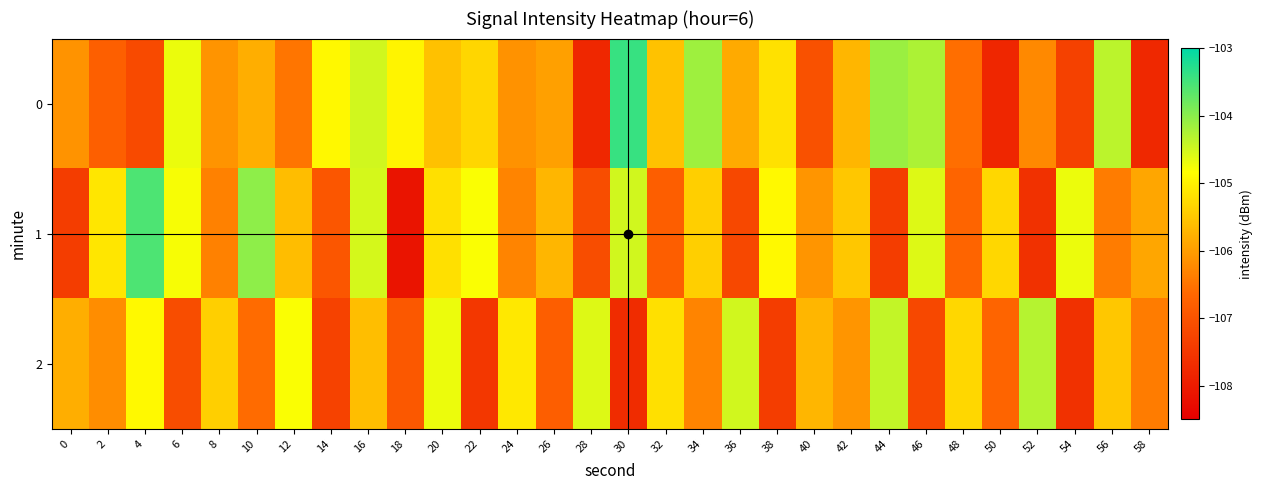

Reading left to right, what are all the values shown in this chart?

0: 0=-106.1	2=-106.8	4=-107.2	6=-104.7	8=-106.1	10=-105.8	12=-106.5	14=-104.9	16=-104.5	18=-105.0	20=-105.6	22=-105.3	24=-106.1	26=-106.0	28=-107.8	30=-103.4	32=-105.6	34=-104.1	36=-105.8	38=-105.2	40=-107.0	42=-105.7	44=-104.1	46=-104.2	48=-106.6	50=-107.8	52=-106.2	54=-107.3	56=-104.3	58=-107.8
1: 0=-107.4	2=-105.1	4=-103.6	6=-104.8	8=-106.3	10=-104.0	12=-105.6	14=-106.9	16=-104.5	18=-108.1	20=-105.2	22=-104.8	24=-106.3	26=-105.7	28=-107.1	30=-104.5	32=-106.8	34=-105.4	36=-107.2	38=-104.9	40=-106.1	42=-105.5	44=-107.4	46=-104.6	48=-106.7	50=-105.3	52=-107.6	54=-104.7	56=-106.4	58=-105.9
2: 0=-105.8	2=-106.2	4=-104.9	6=-107.1	8=-105.4	10=-106.6	12=-104.8	14=-107.3	16=-105.6	18=-106.9	20=-104.7	22=-107.5	24=-105.1	26=-106.8	28=-104.6	30=-107.7	32=-105.2	34=-106.3	36=-104.5	38=-107.4	40=-105.7	42=-106.1	44=-104.4	46=-107.2	48=-105.3	50=-106.7	52=-104.3	54=-107.6	56=-105.5	58=-106.4